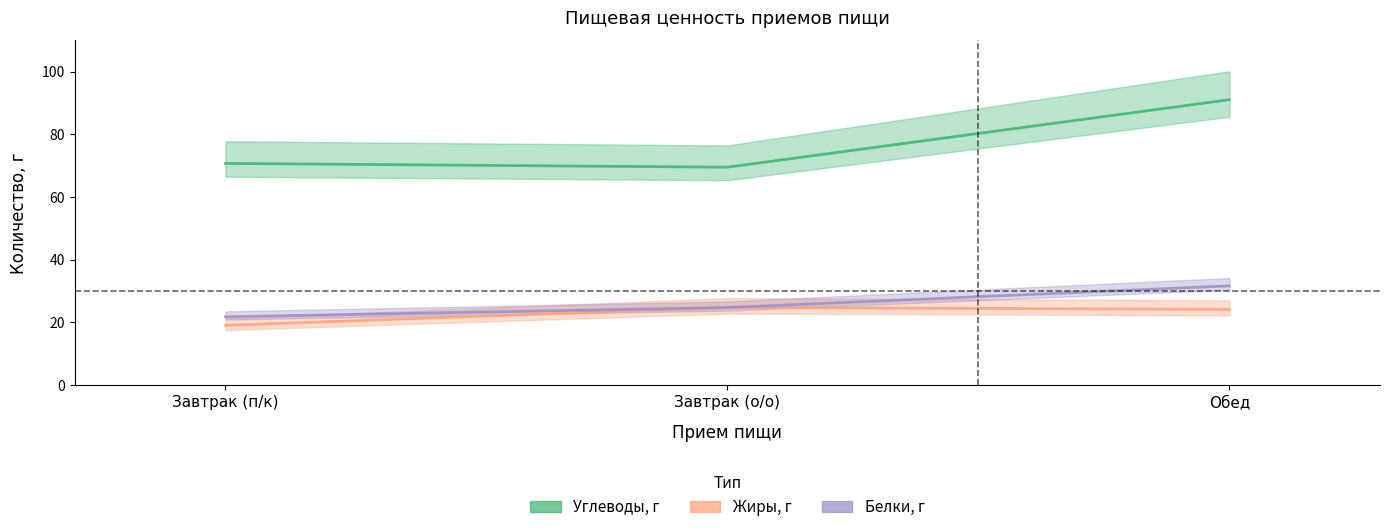

At which category is the sum across all series the highest?

Обед